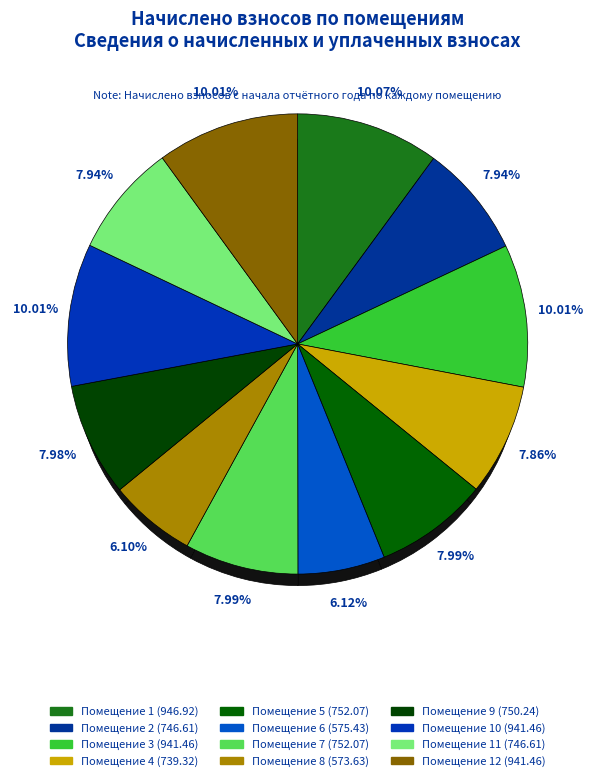

What percentage is NOT represented by 4?

92.1%